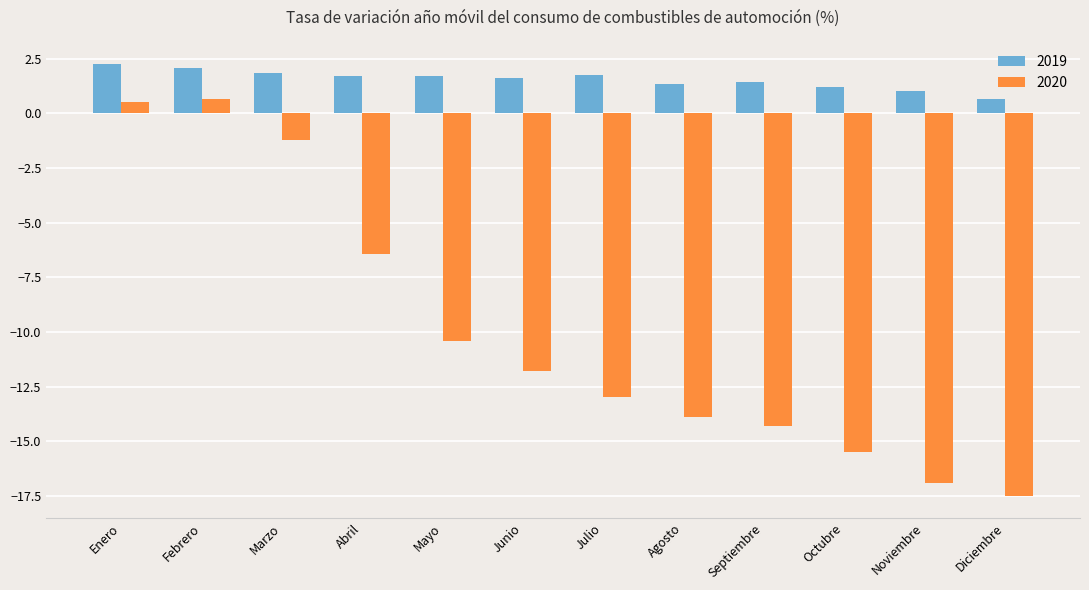

Count the number of categories in the chart.

12